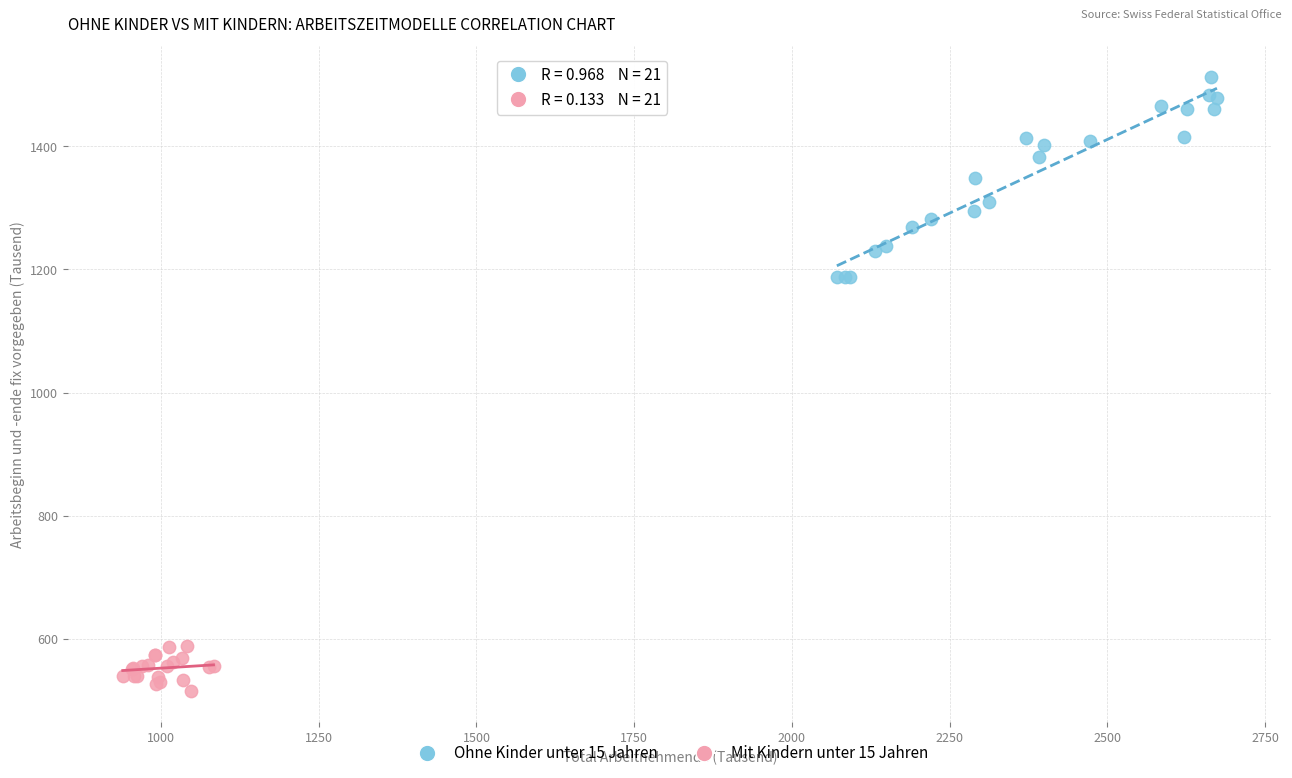

Which series has the largest Y range (max minus min)?

Ohne Kinder unter 15 Jahren